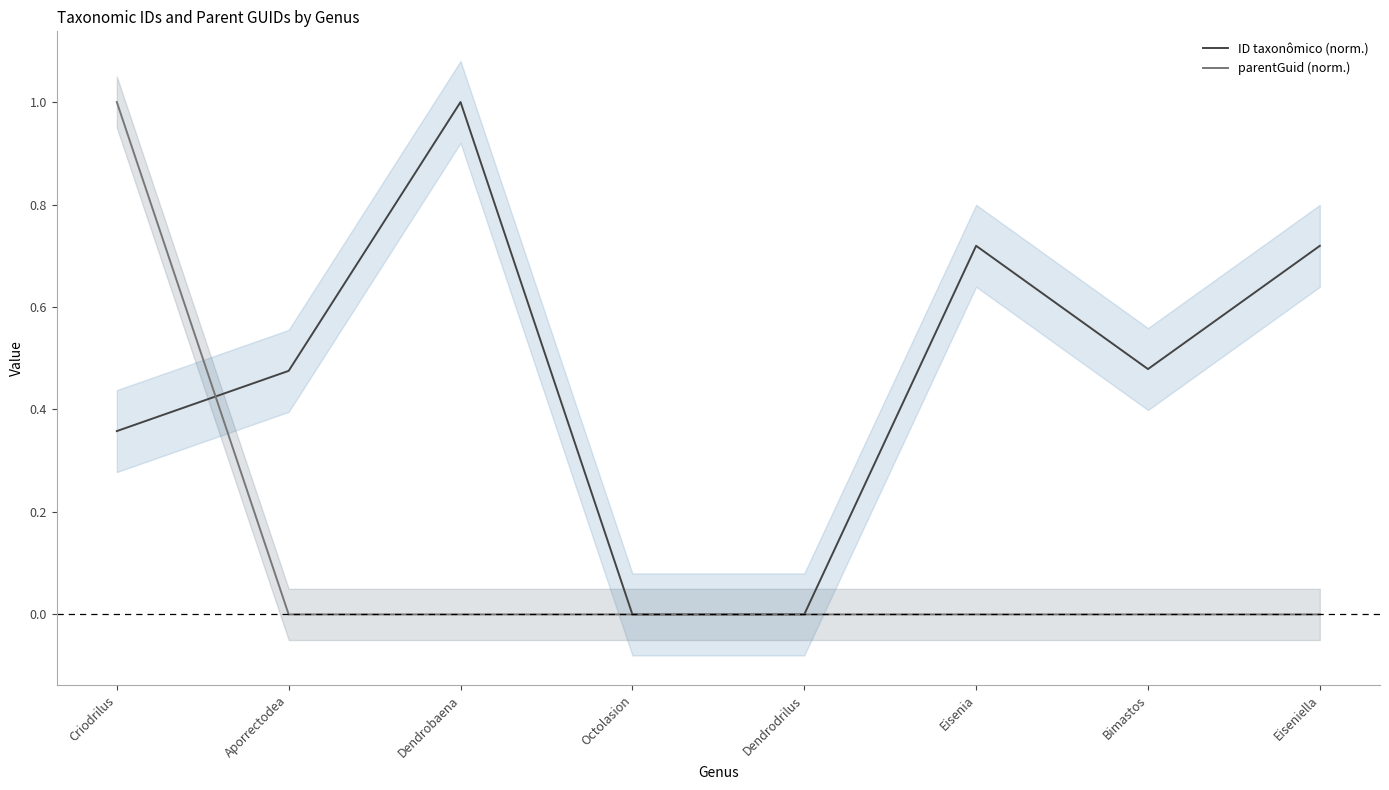

What are all the series names shown in the legend?

ID taxonômico (norm.), parentGuid (norm.)